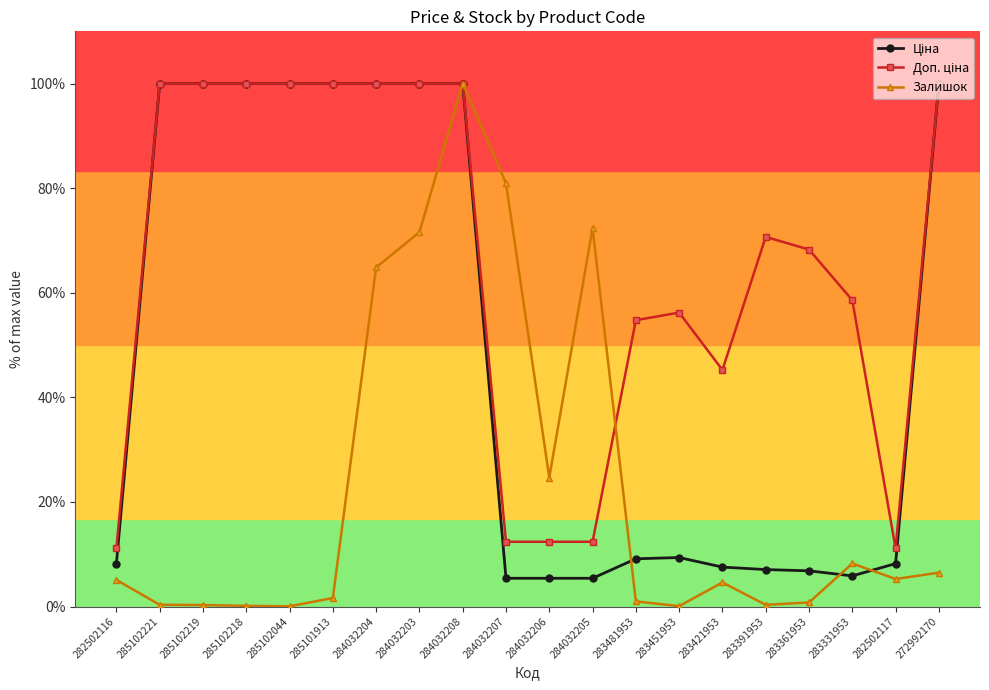

What is the difference between the Залишок values at 283331953 and 285102044?

8.2